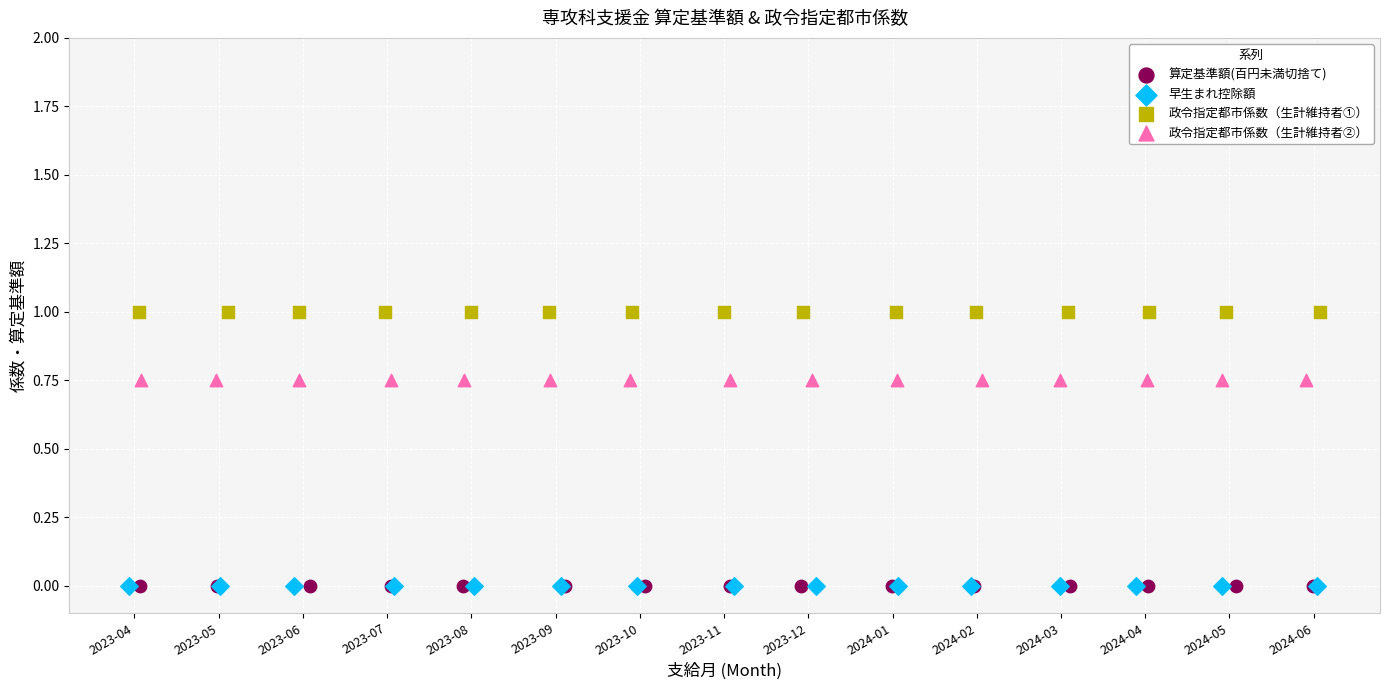

Which series contains the highest Y value?

政令指定都市係数（生計維持者①）